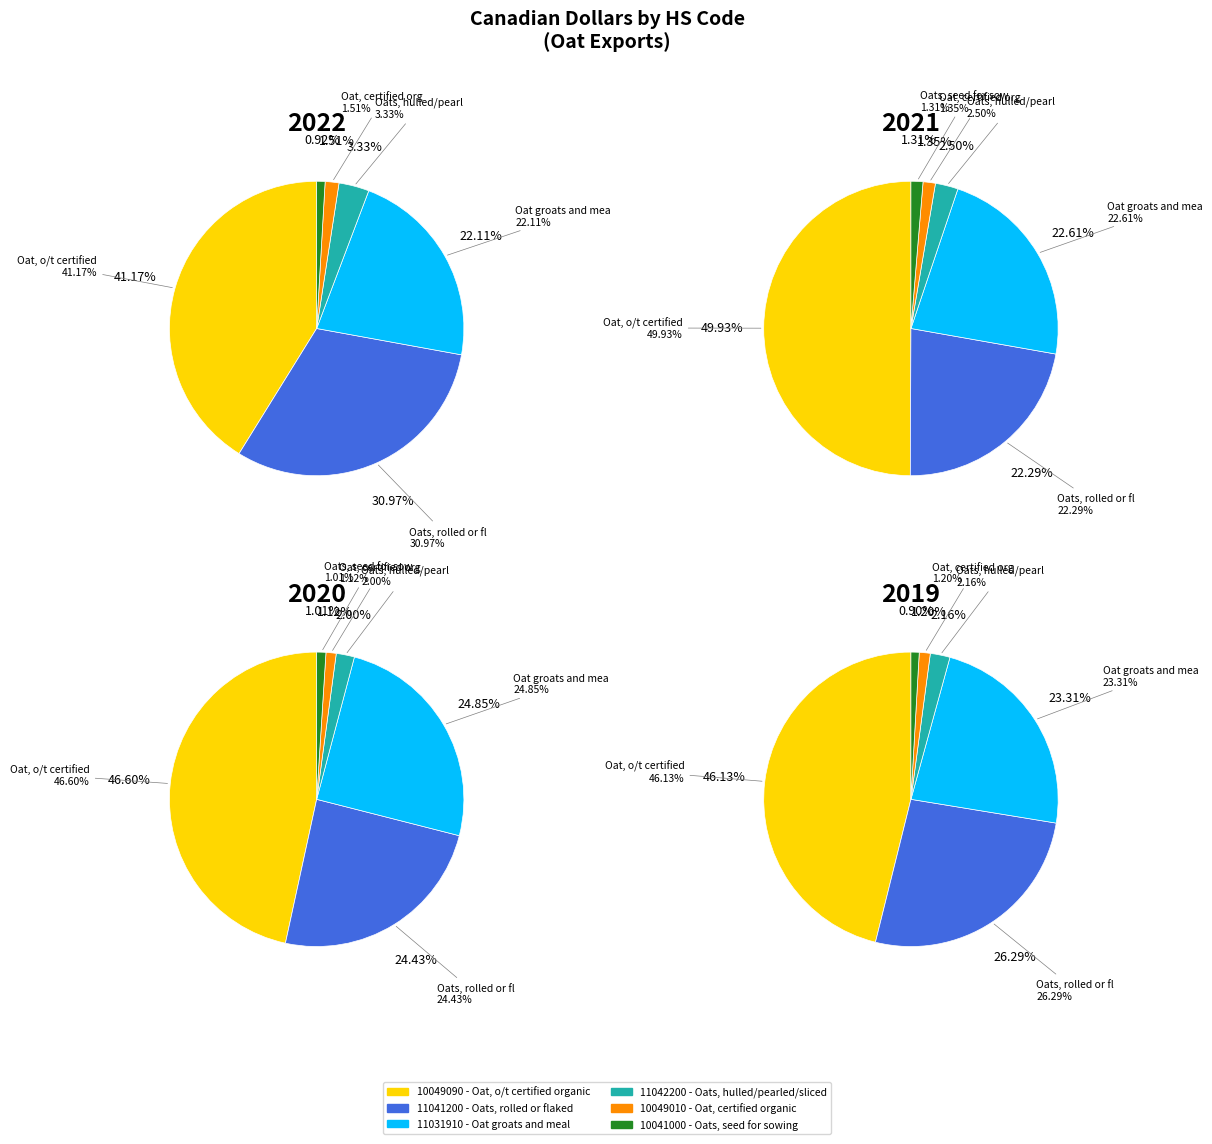

True or false: values_2021 accounts for 31% of the total.

False